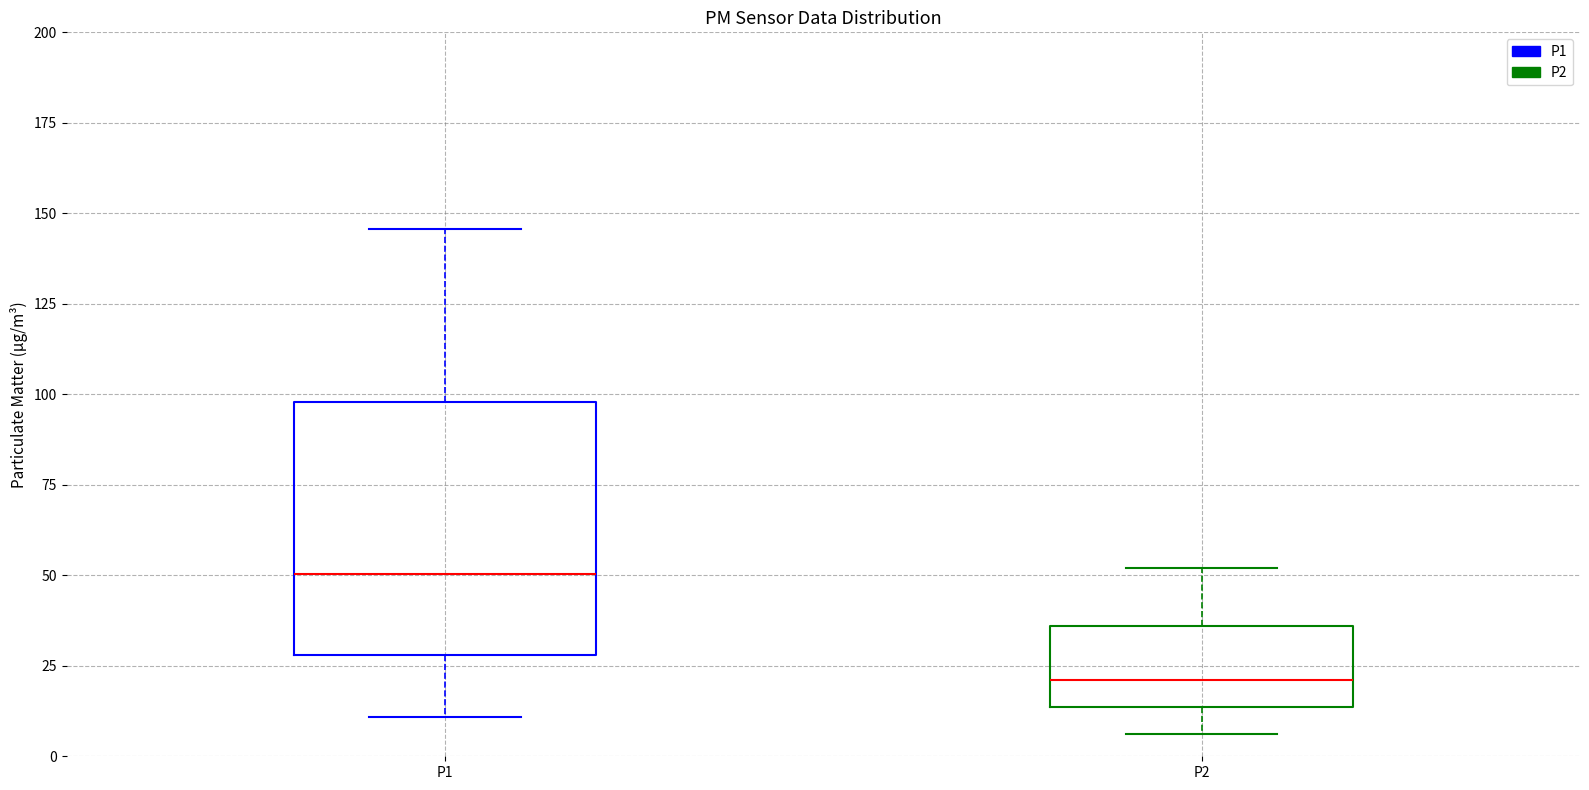

Where is the upper edge of the box for P1 on the y-axis? The values are not printed on the chart, so give them approximately, as read against the axis.

100